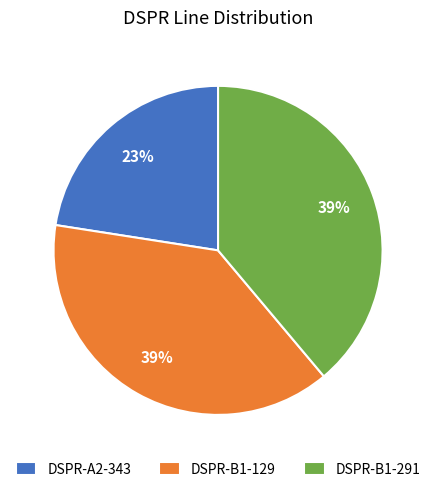

To the nearest percent, what percentage of the pie is DSPR-B1-129?

39%